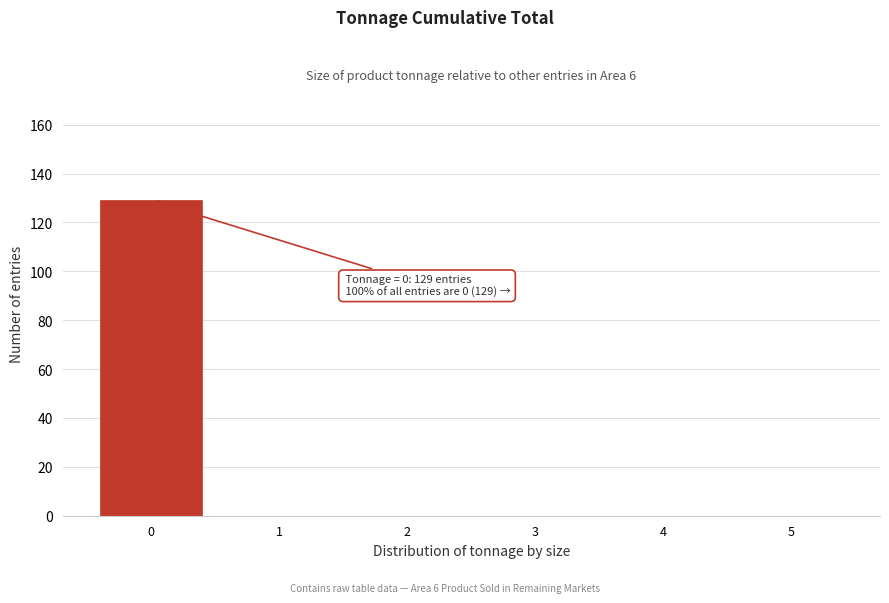

Over which range of the x-axis is the bar tallest?

-0.5 to 0.5